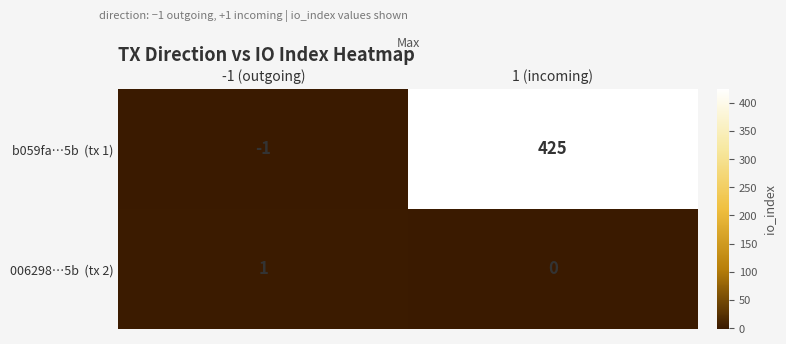

Which label corresponds to the largest value in the chart?

1 (incoming)